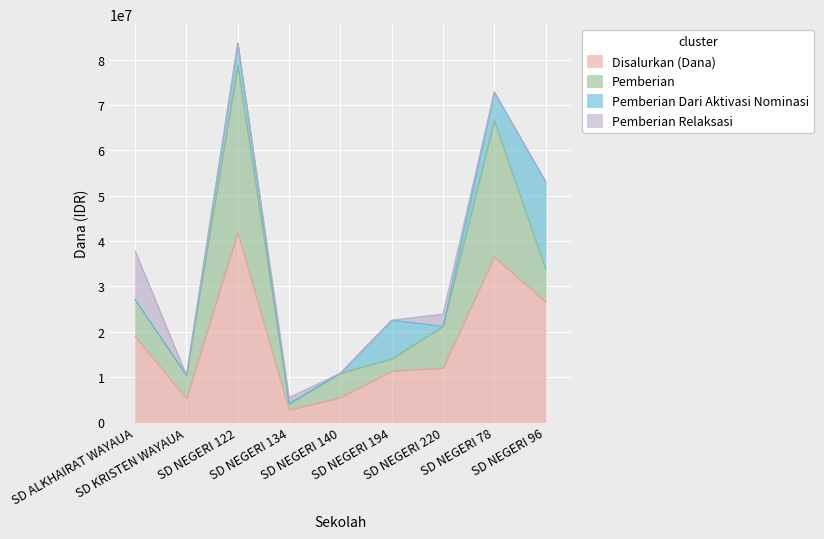

Which category has the highest value in the Pemberian Relaksasi series?

SD ALKHAIRAT WAYAUA